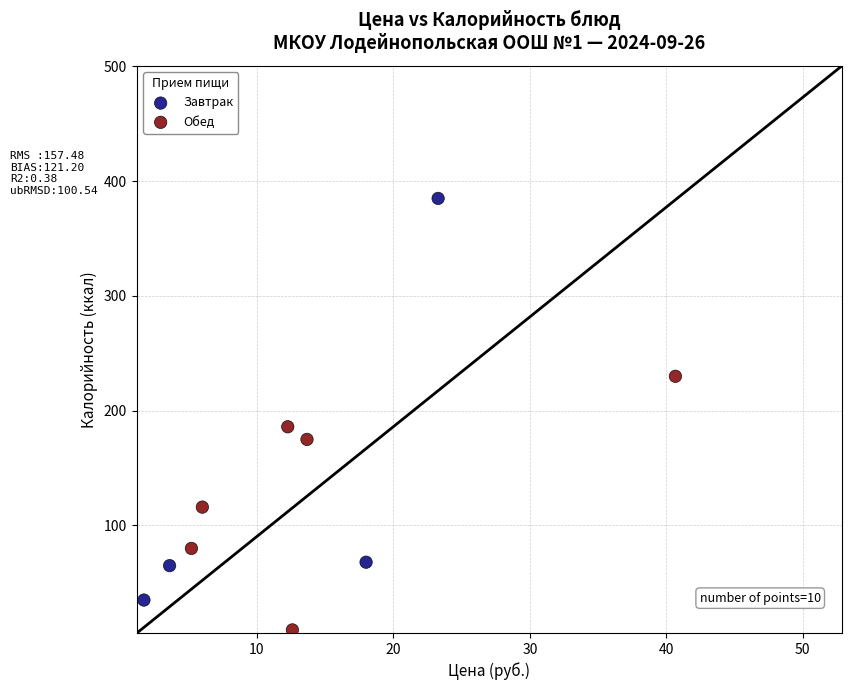

Which series reaches the maximum Y coordinate?

Завтрак